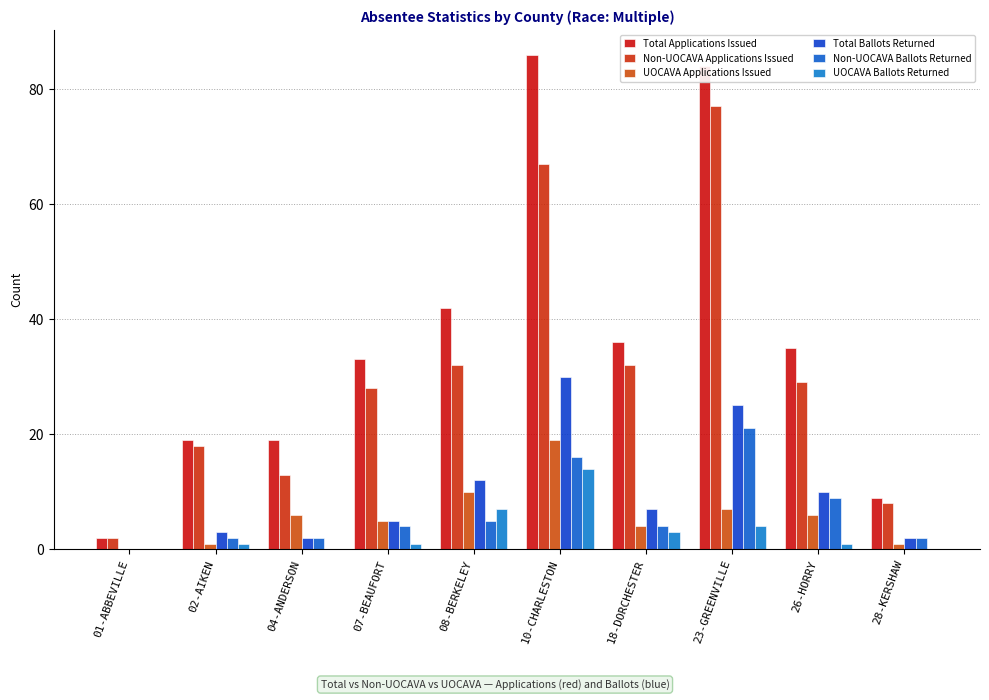

What is the highest value of the UOCAVA Applications Issued series?

19